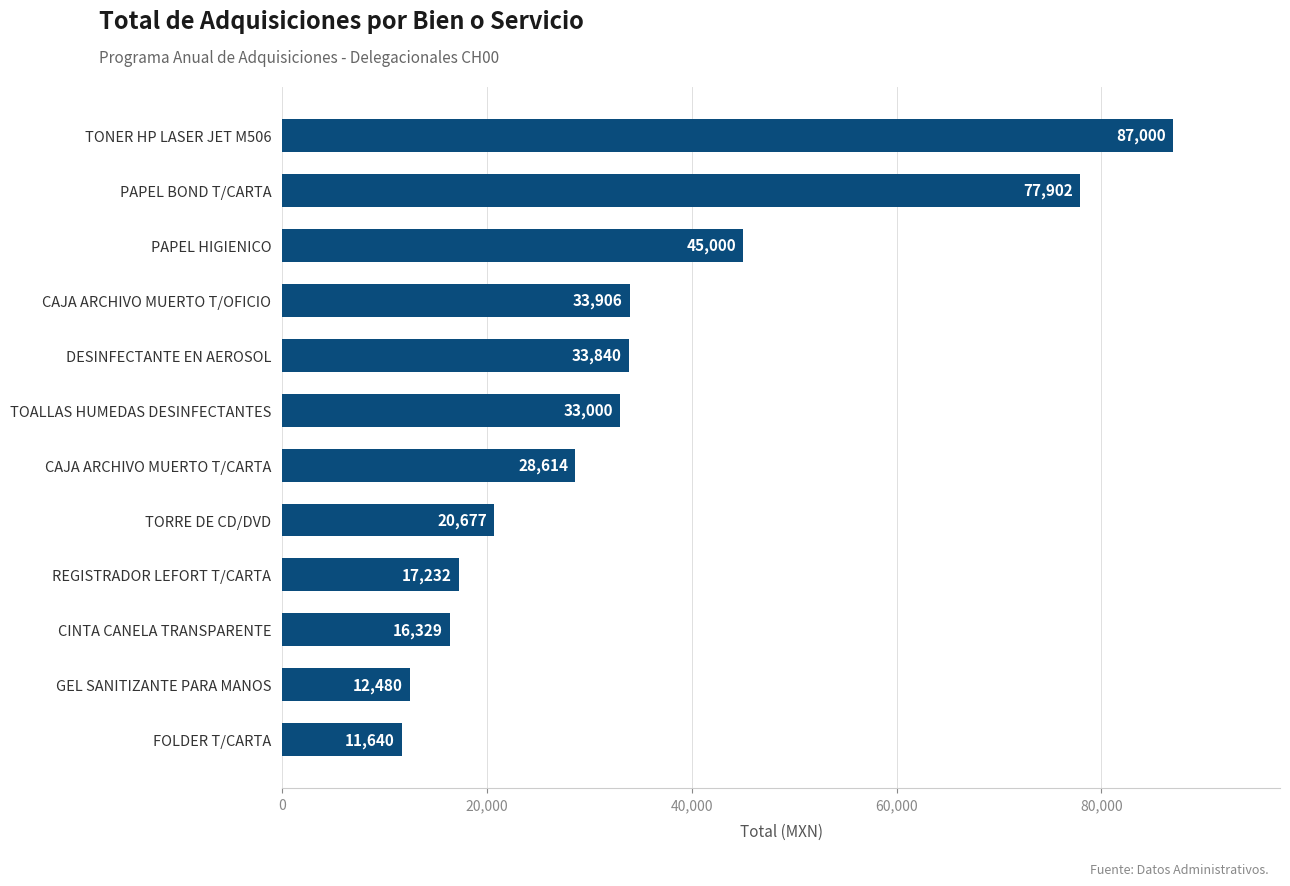

Where is the data nearest to the value 49320?

PAPEL HIGIENICO